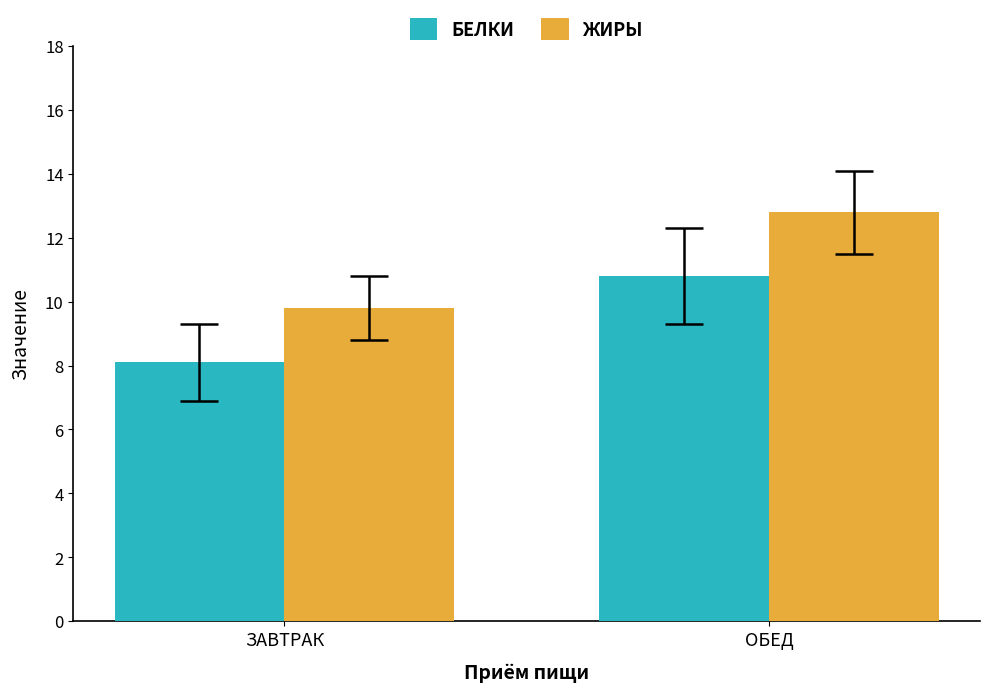

What is the minimum value shown in the chart?

8.1